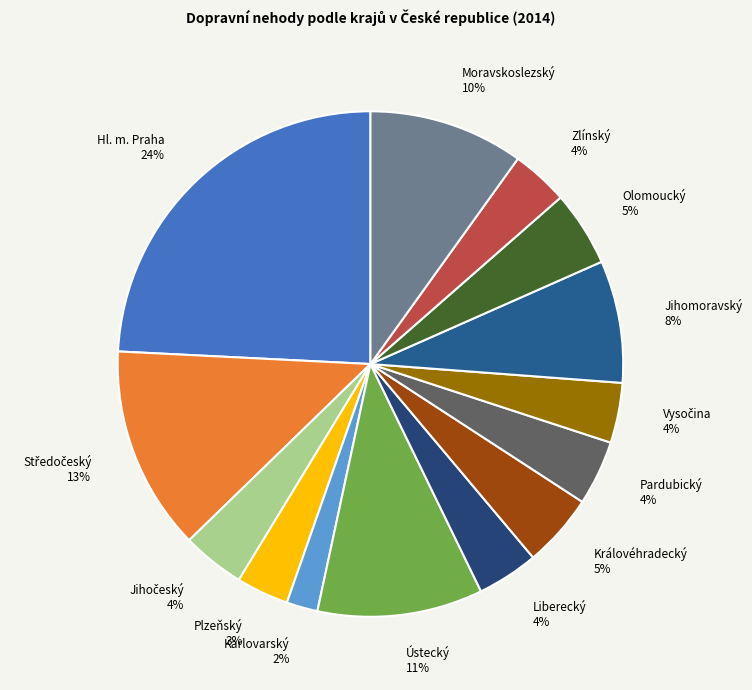

Between Karlovarský and Olomoucký, which is larger?

Olomoucký